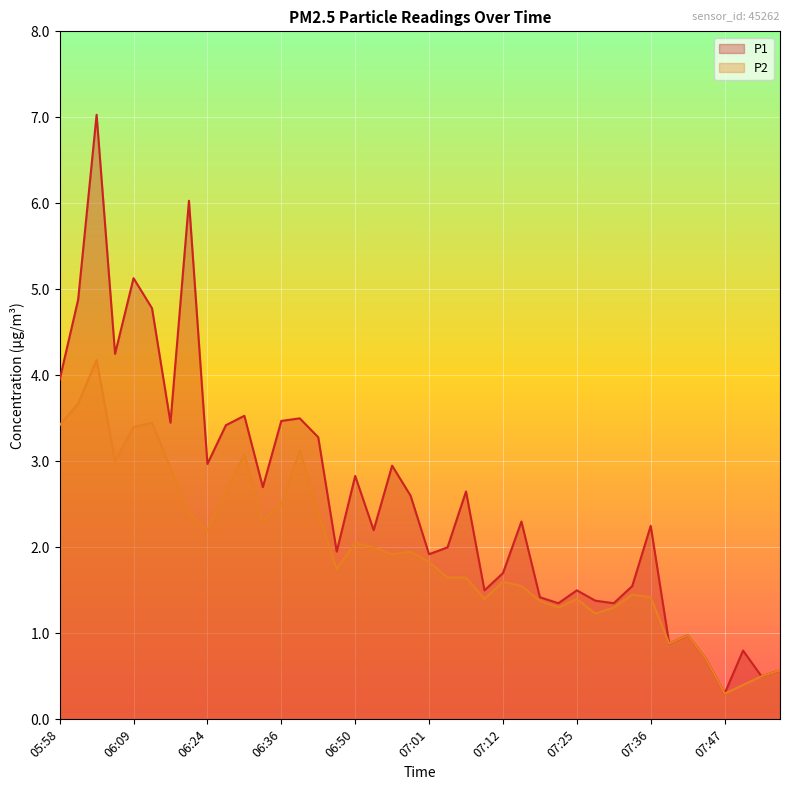

Rank the series at 06:12 from highest to lowest value.

P1, P2